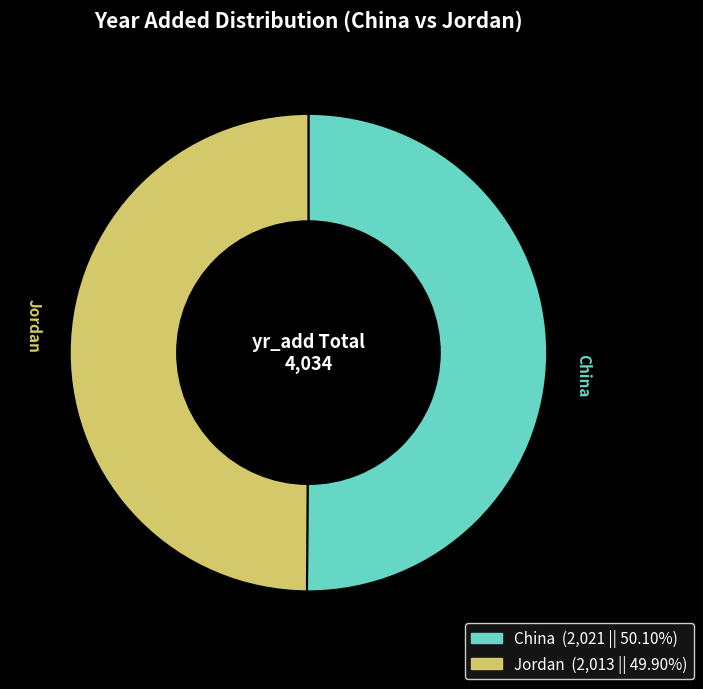

What is the ratio of the value at Jordan to the value at China?

1.0